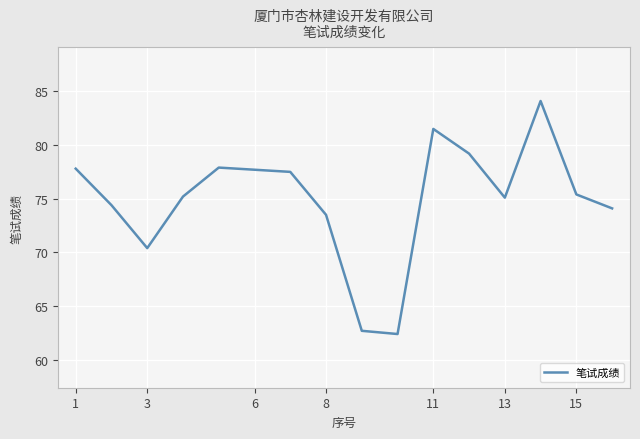

What is the greatest value displayed?

84.1